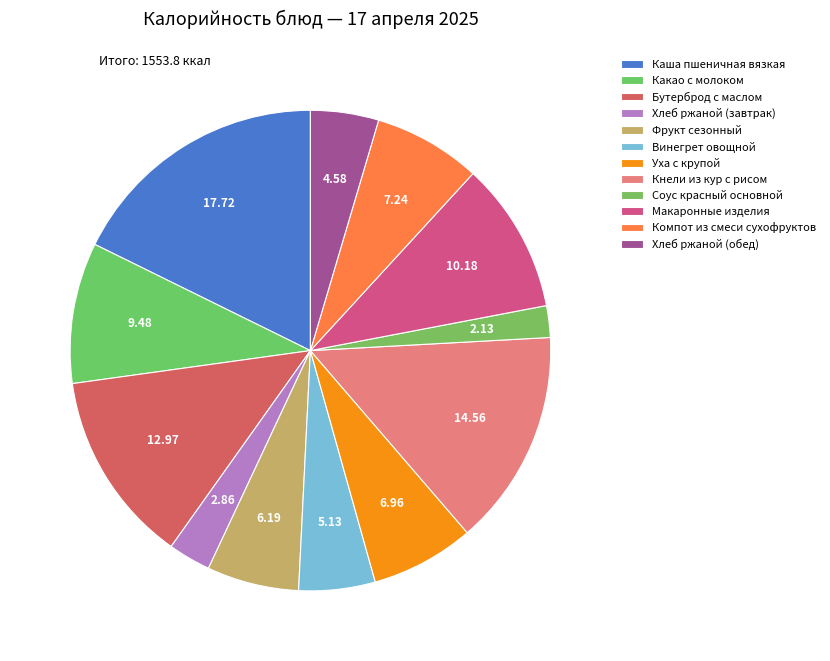

Count the number of slices in the pie.

12